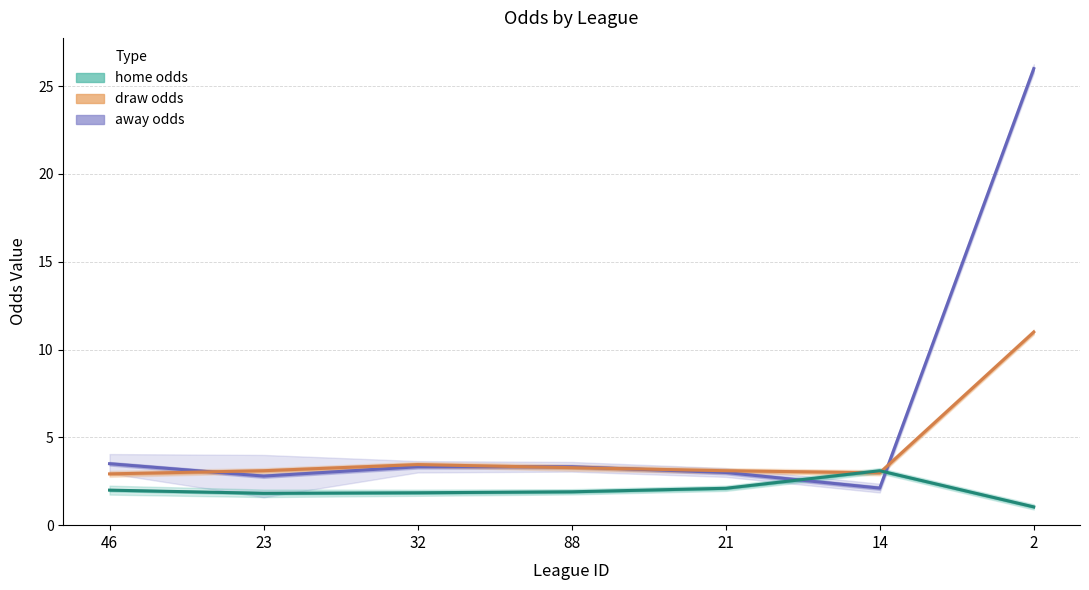

List the series in order of their overall mean, highest first.

away odds, draw odds, home odds